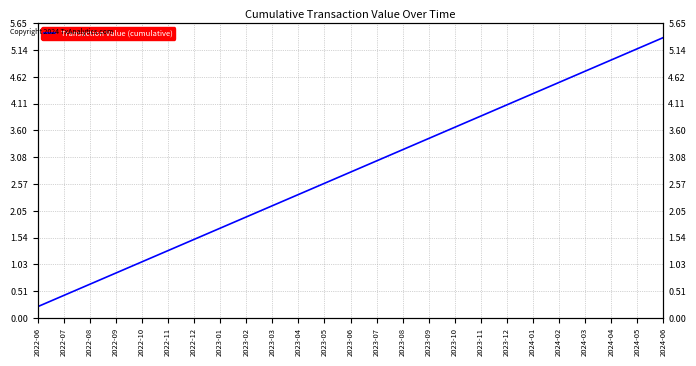

What position from the right is 2022-12?

19